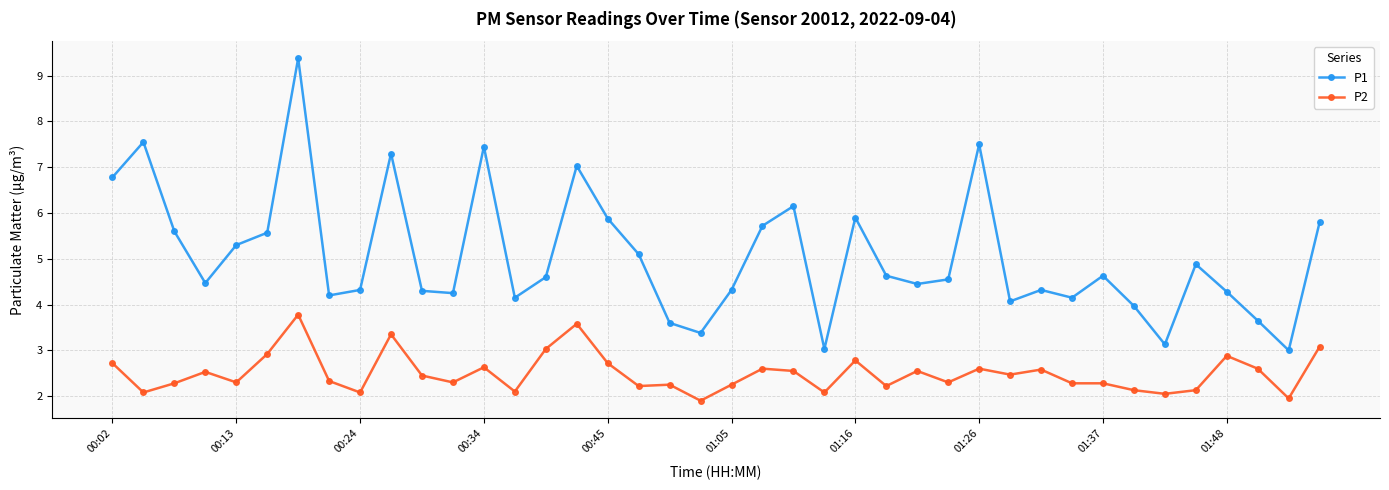

Does the chart display data point markers on the line(s)?

Yes